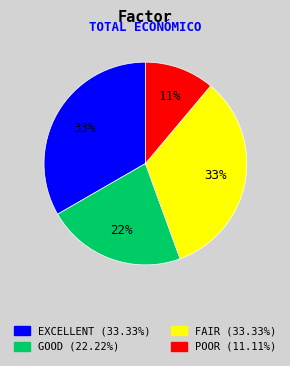

To the nearest percent, what is the average slice percentage?

25%